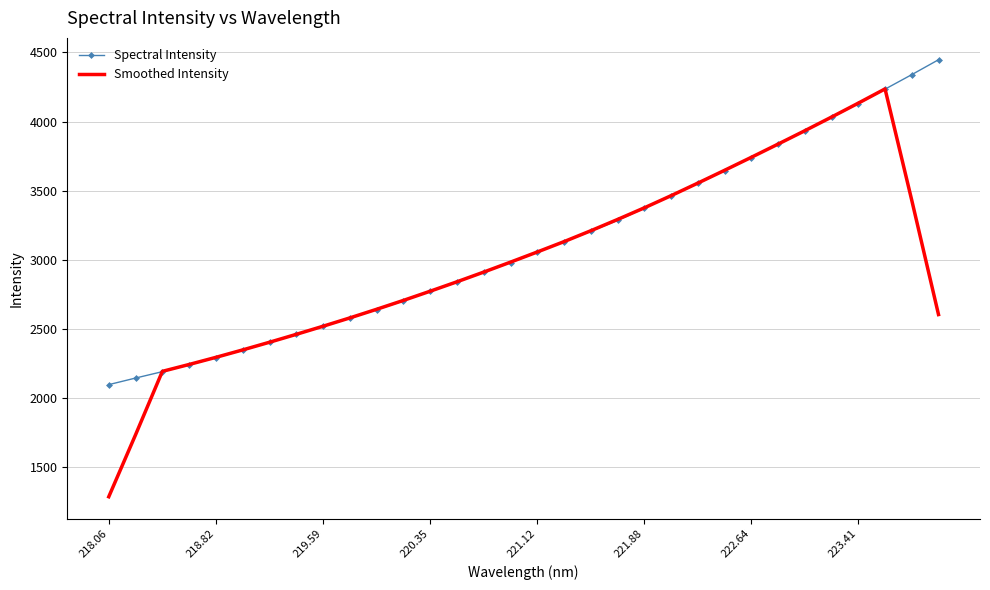

How many categories are shown in the chart?

32